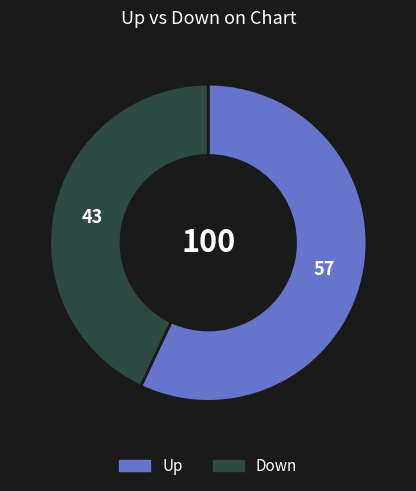

Which slice represents more than half of the pie?

Up